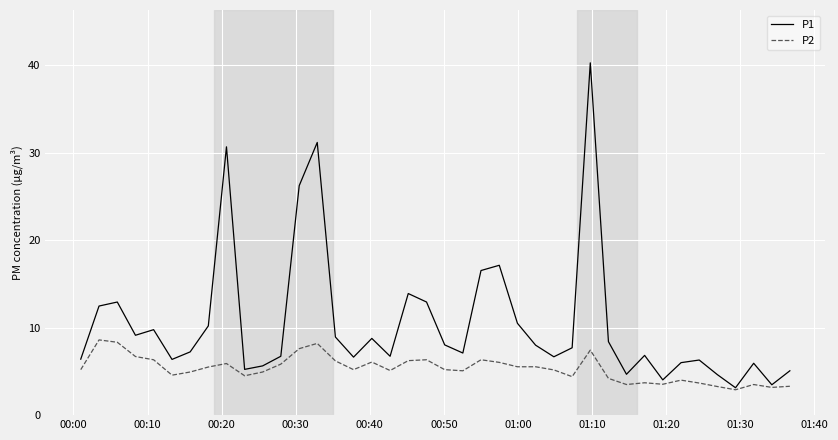

List the series in order of their overall mean, lowest first.

P2, P1